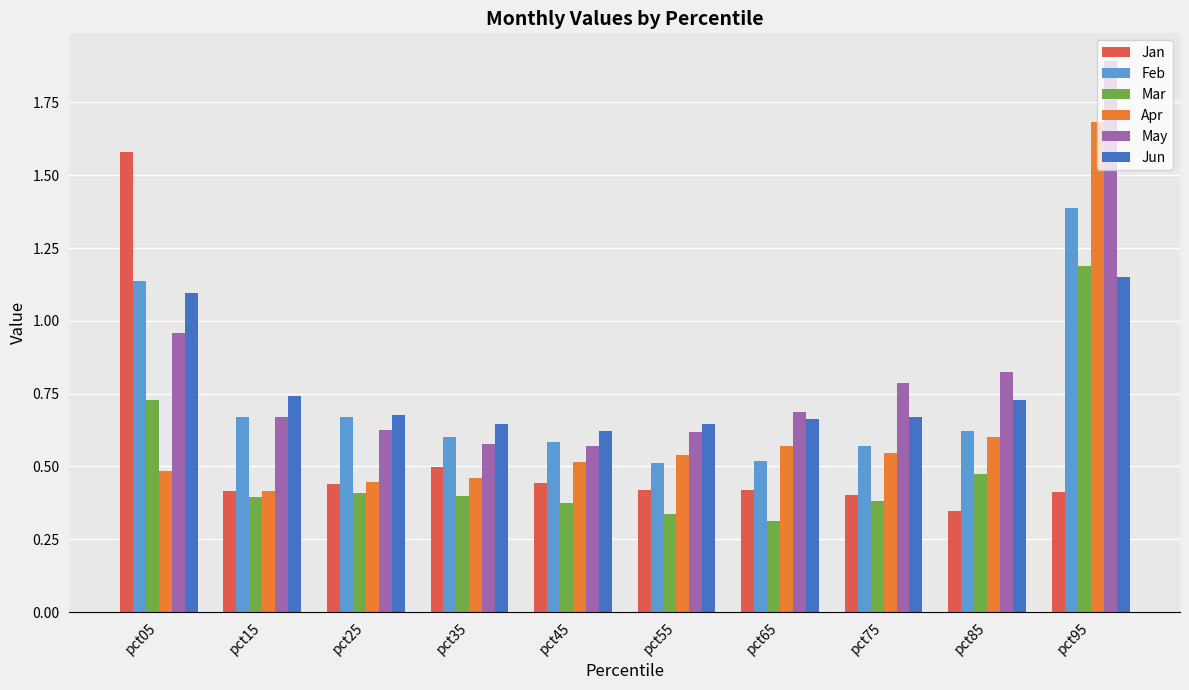

At how many categories does at least one series exceed 1?

2